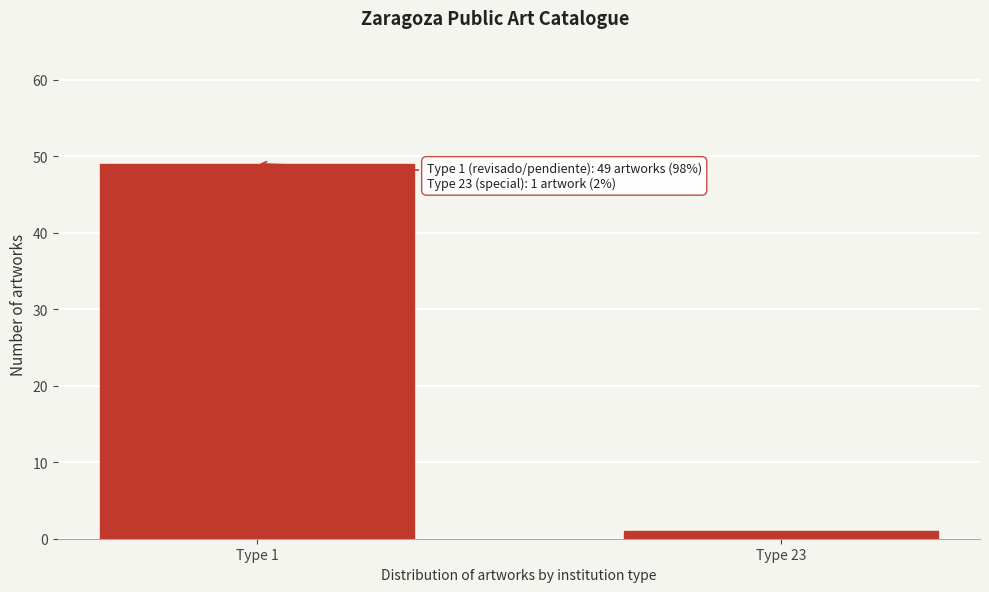

Reading left to right, transcribe all the data shown in this chart.

Type 1=49	Type 23=1